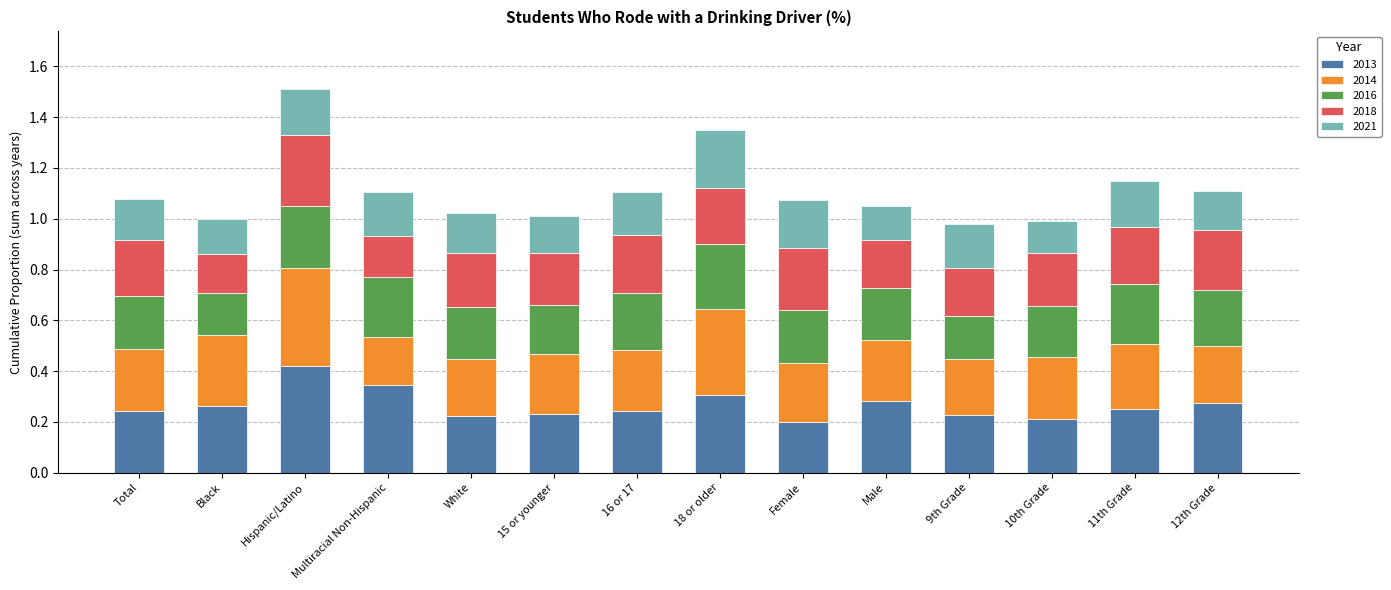

Which category has the highest value in the 2013 series?

Hispanic/Latino